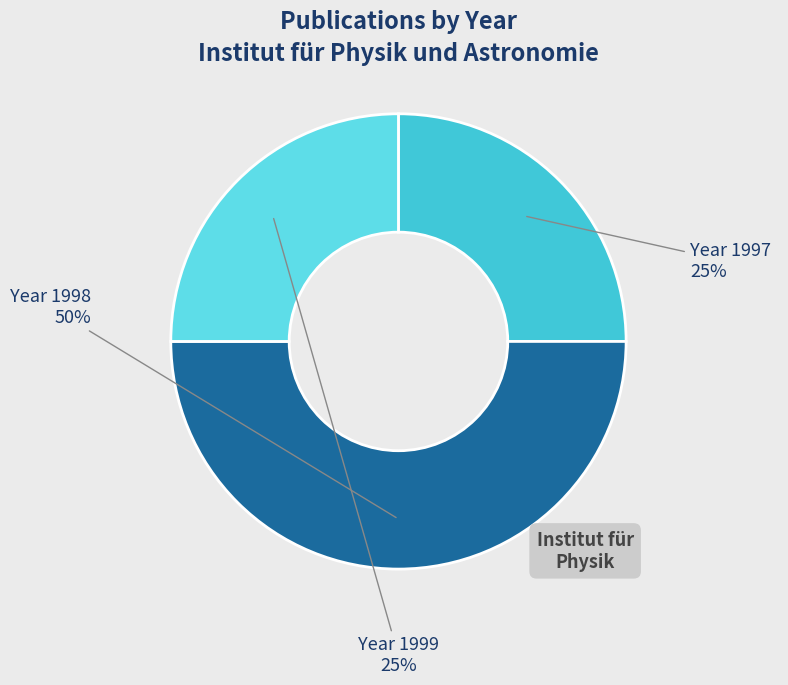

Does Year 1999 account for over 50% of the chart?

No